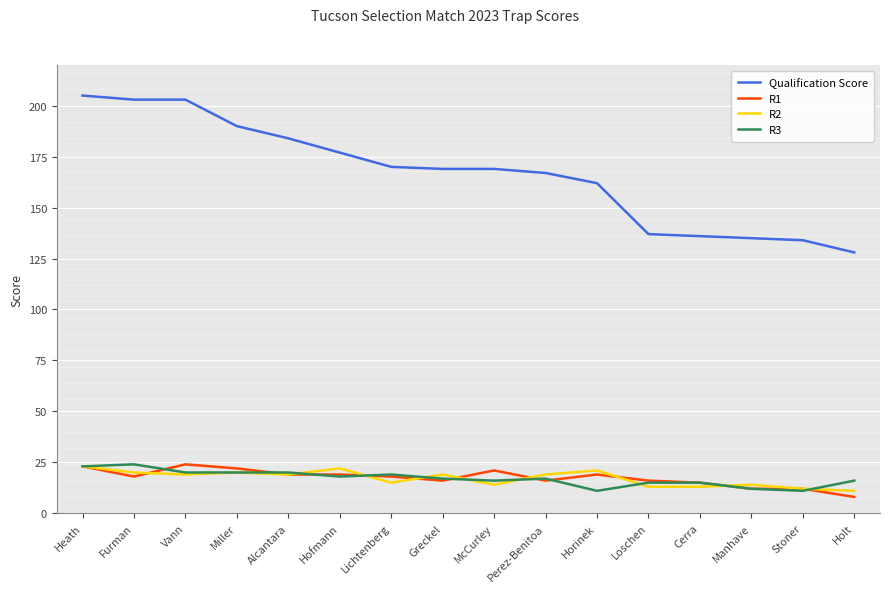

Which series has the largest total across all categories?

Qualification Score